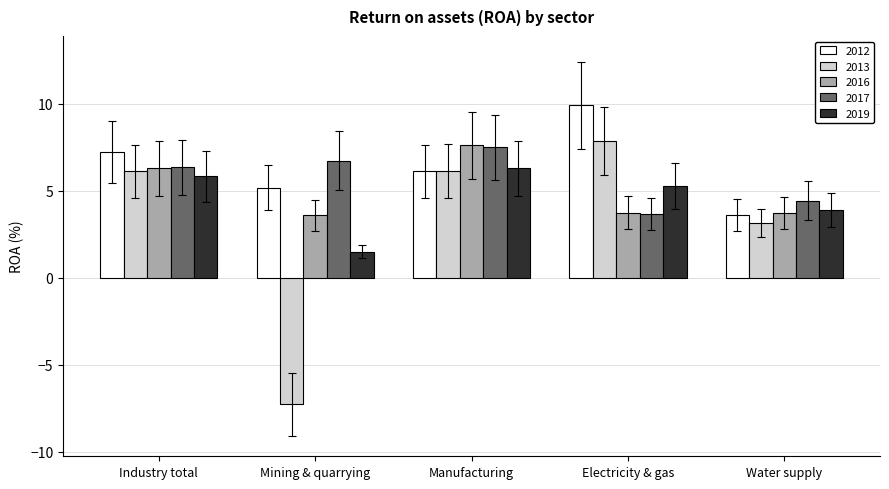

What is the difference between the highest and lowest values at Mining & quarrying?

14.0